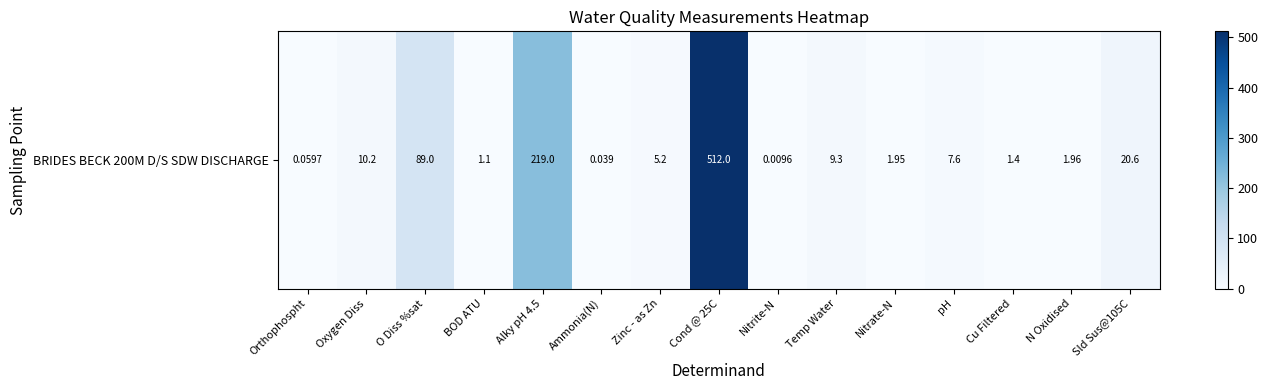

Reading right to left, extract all data points from this chart.

Sld Sus@105C=20.6	N Oxidised=2.0	Cu Filtered=1.4	pH=7.6	Nitrate-N=1.9	Temp Water=9.3	Nitrite-N=0.0	Cond @ 25C=512.0	Zinc - as Zn=5.2	Ammonia(N)=0.0	Alky pH 4.5=219.0	BOD ATU=1.1	O Diss %sat=89.0	Oxygen Diss=10.2	Orthophospht=0.1